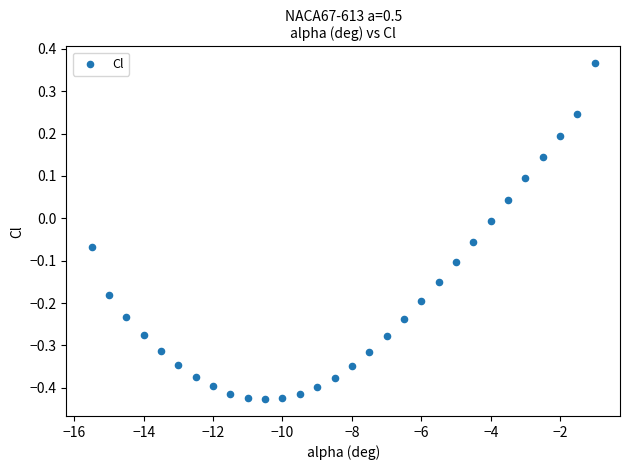

What is the range of Y values (max minus min)?

0.8